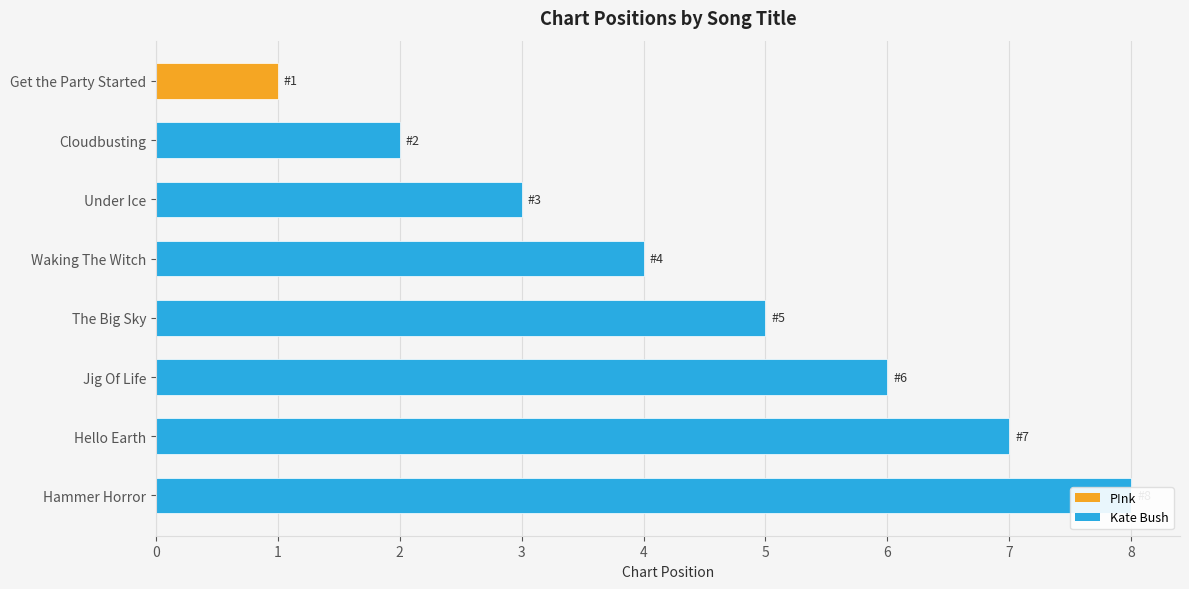

Reading left to right, what are all the values shown in this chart?

1	2	3	4	5	6	7	8